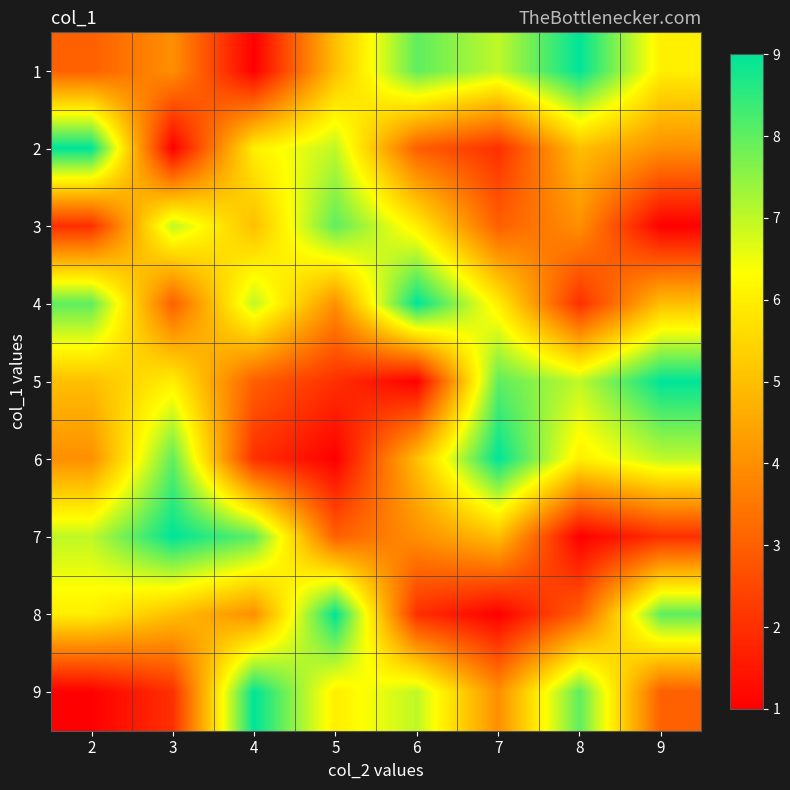

Reading left to right, what are all the values shown in this chart?

1: 2=3	3=4	4=1	5=5	6=8	7=7	8=9	9=6
2: 2=9	3=1	4=6	5=7	6=3	7=2	8=5	9=4
3: 2=2	3=7	4=5	5=8	6=6	7=3	8=4	9=1
4: 2=8	3=3	4=7	5=4	6=9	7=6	8=2	9=5
5: 2=5	3=6	4=3	5=2	6=1	7=8	8=7	9=9
6: 2=4	3=8	4=2	5=1	6=5	7=9	8=6	9=7
7: 2=7	3=9	4=8	5=3	6=4	7=5	8=1	9=2
8: 2=6	3=5	4=4	5=9	6=2	7=1	8=3	9=8
9: 2=1	3=2	4=9	5=6	6=7	7=4	8=8	9=3